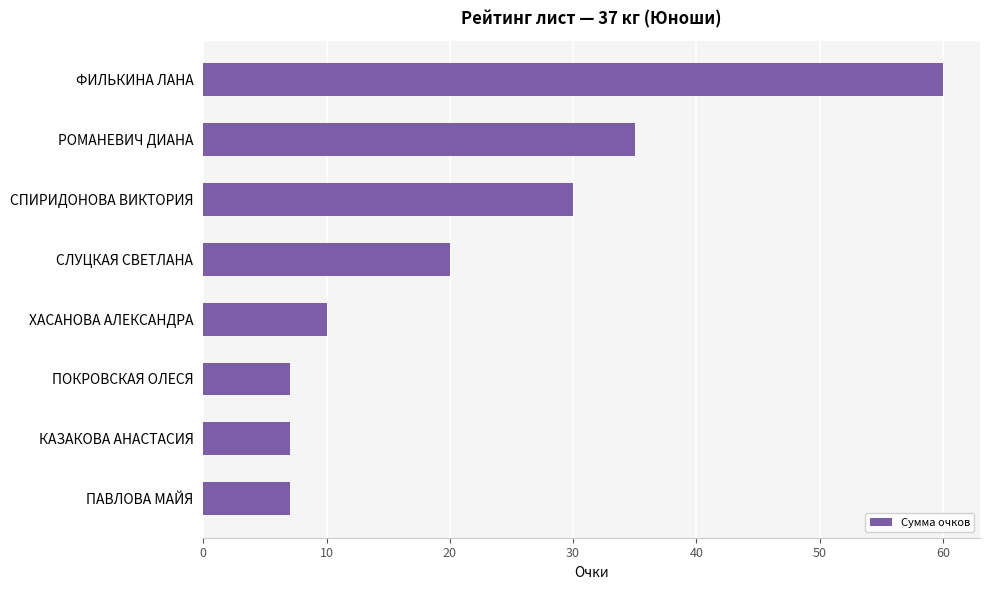

The value at ФИЛЬКИНА ЛАНА is 60. True or false?

True